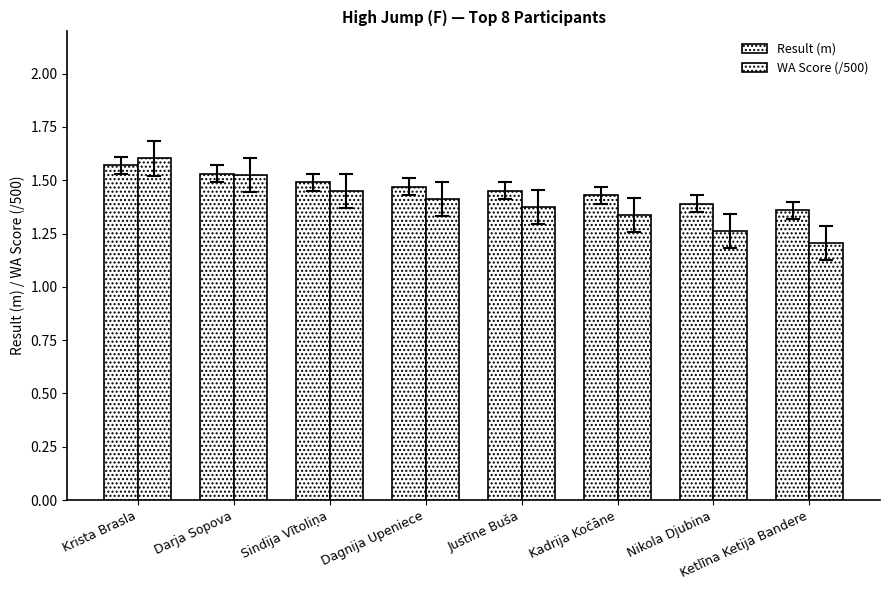

What is the label of the 8th bar from the right?

Krista Brasla